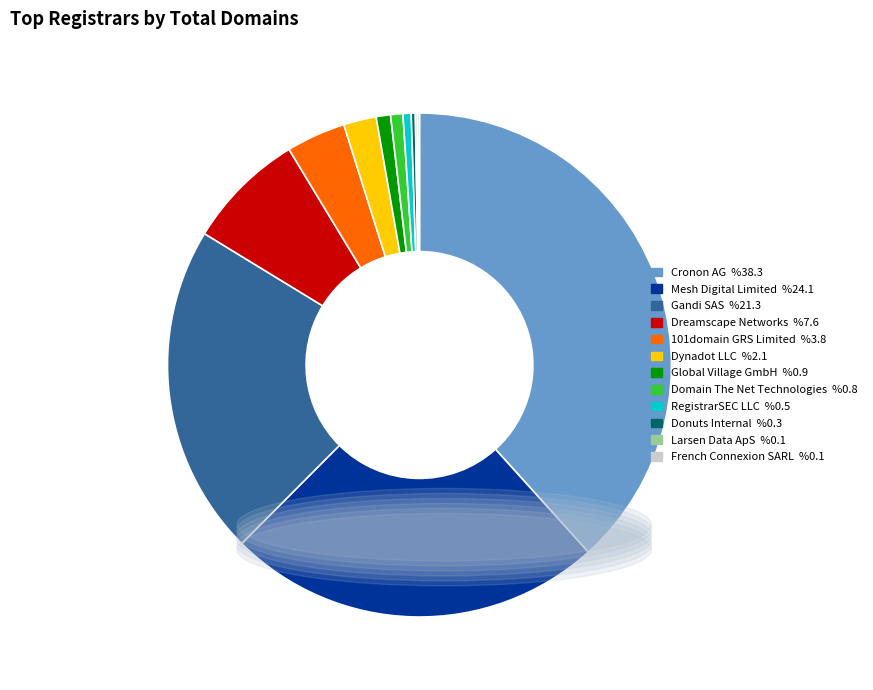

Is it true that Cronon AG is 45% of the pie?

False